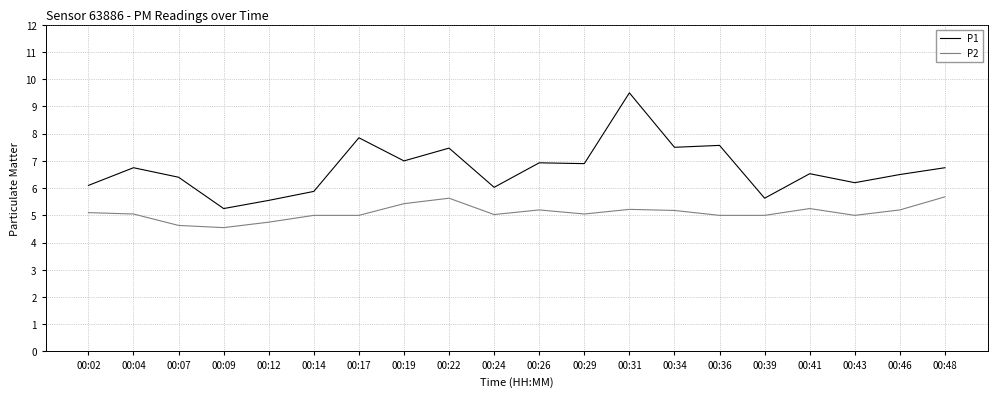

What is the highest value of the P1 series?

9.5